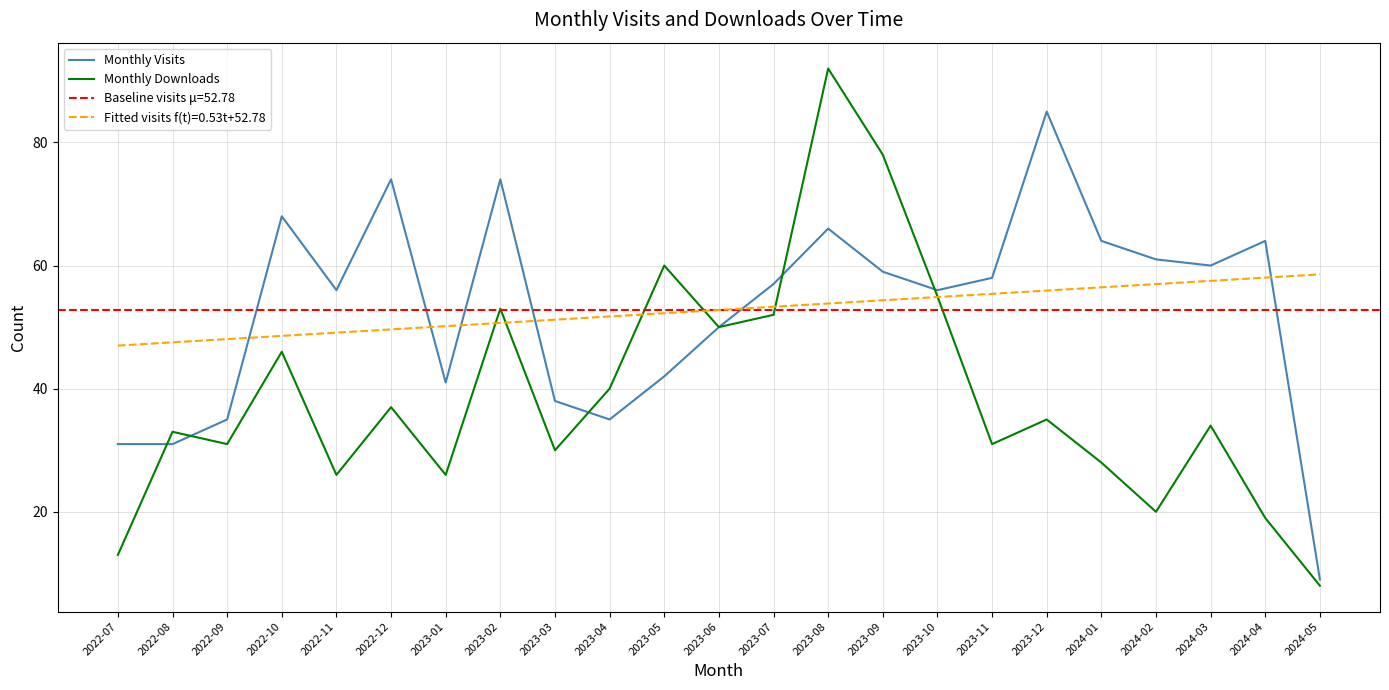

Reading left to right, list all the values displayed in this chart.

Monthly Visits: 31	31	35	68	56	74	41	74	38	35	42	50	57	66	59	56	58	85	64	61	60	64	9
Monthly Downloads: 13	33	31	46	26	37	26	53	30	40	60	50	52	92	78	55	31	35	28	20	34	19	8